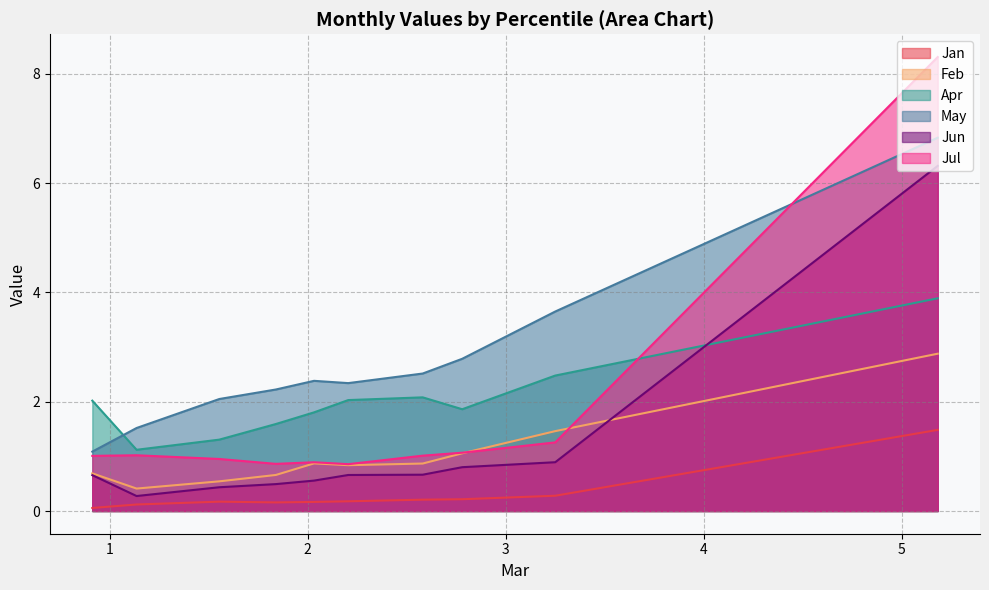

Which series has the widest spread of values?

Jul